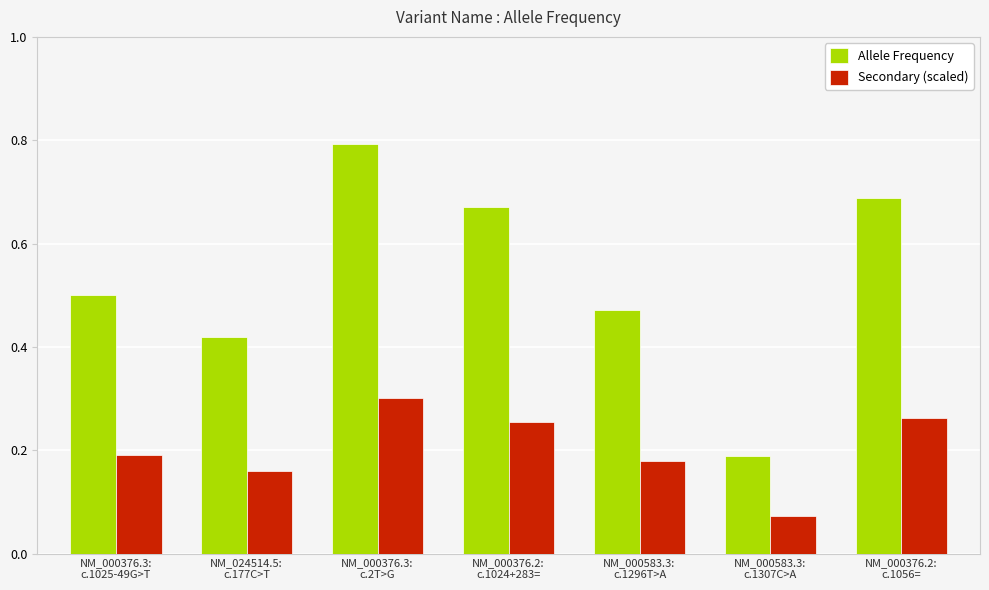

List the series in order of their peak value, highest first.

Allele Frequency, Secondary (scaled)